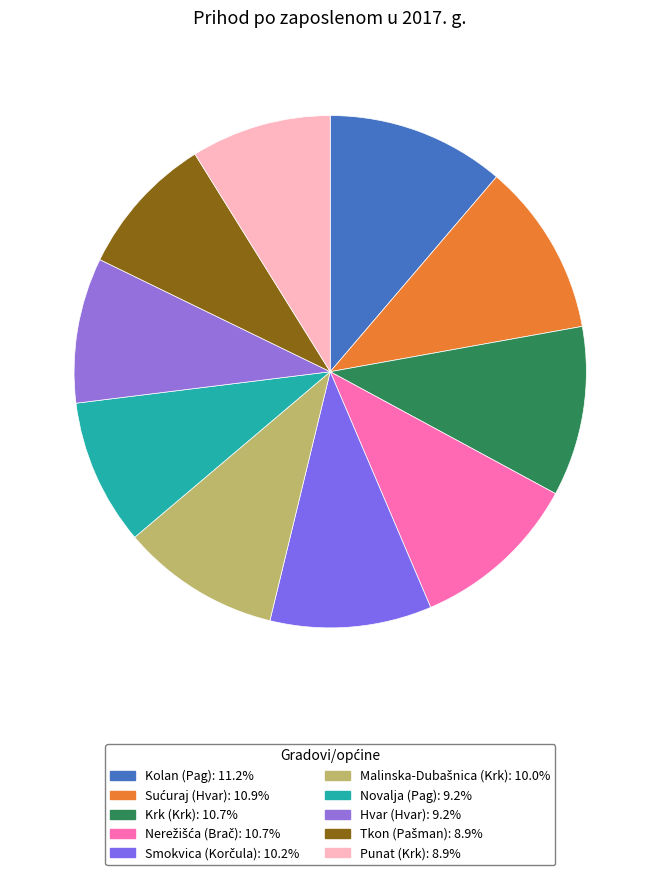

Does Tkon (Pašman) represent more than half of the total?

No